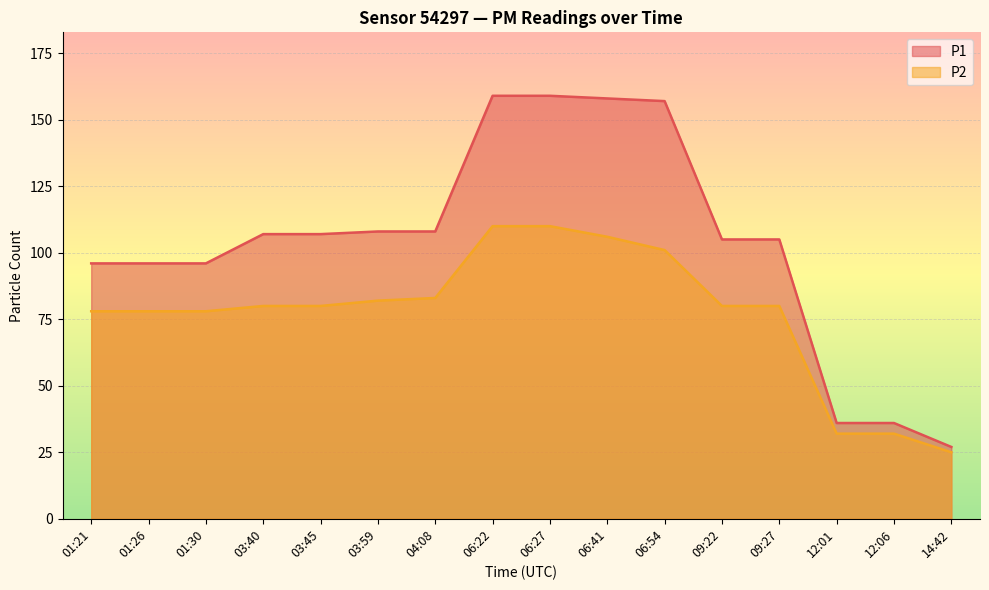

What are all the series names shown in the legend?

P1, P2